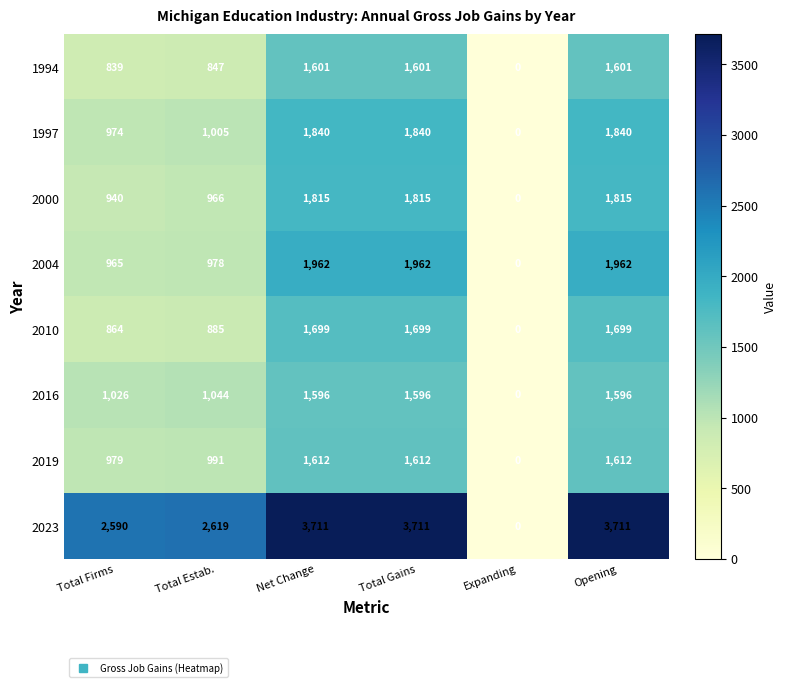

At how many categories does at least one series exceed 1845?

5